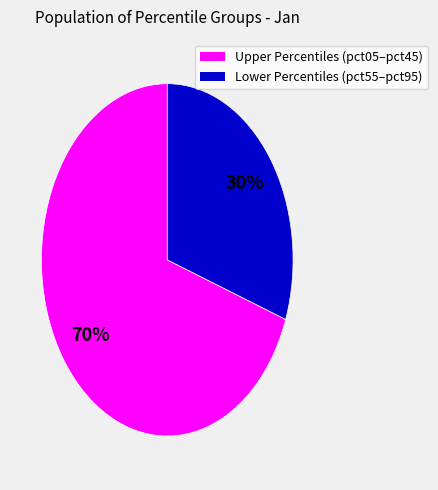

Is there any slice that represents more than half of the pie?

Yes